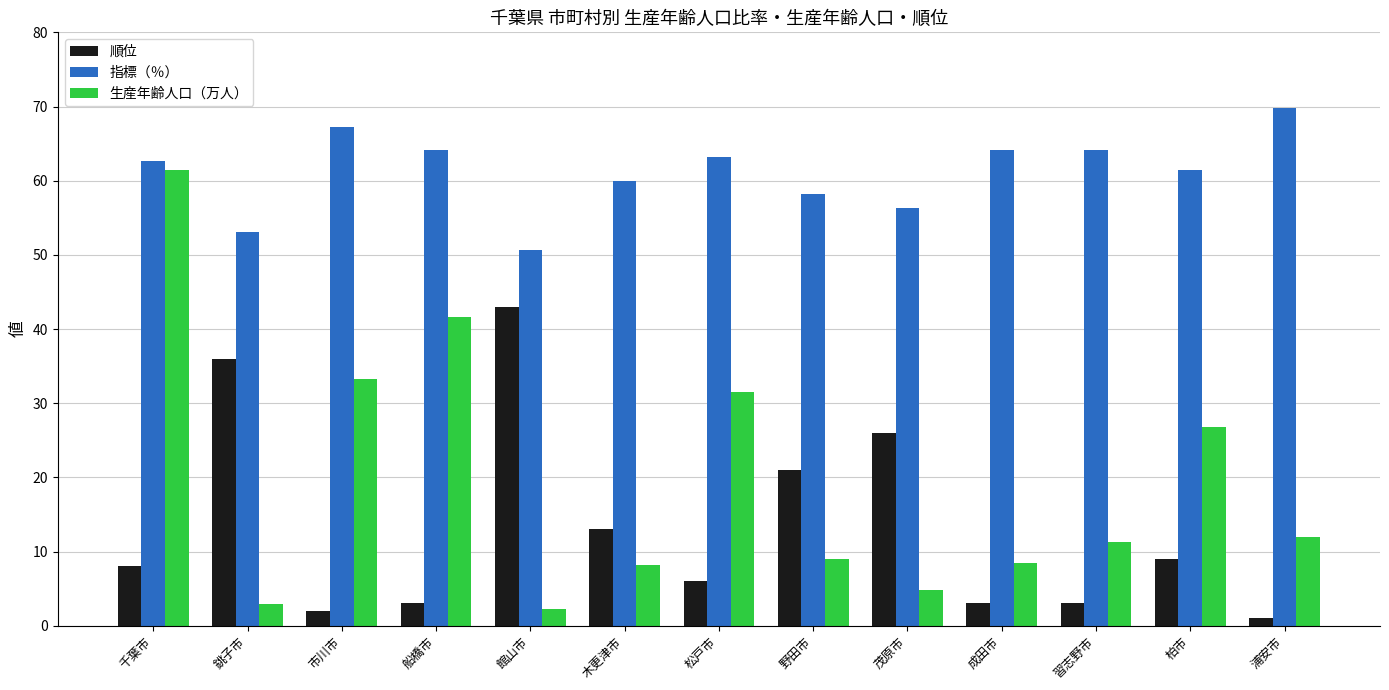

Where does the 指標（％） series first go above 62?

千葉市